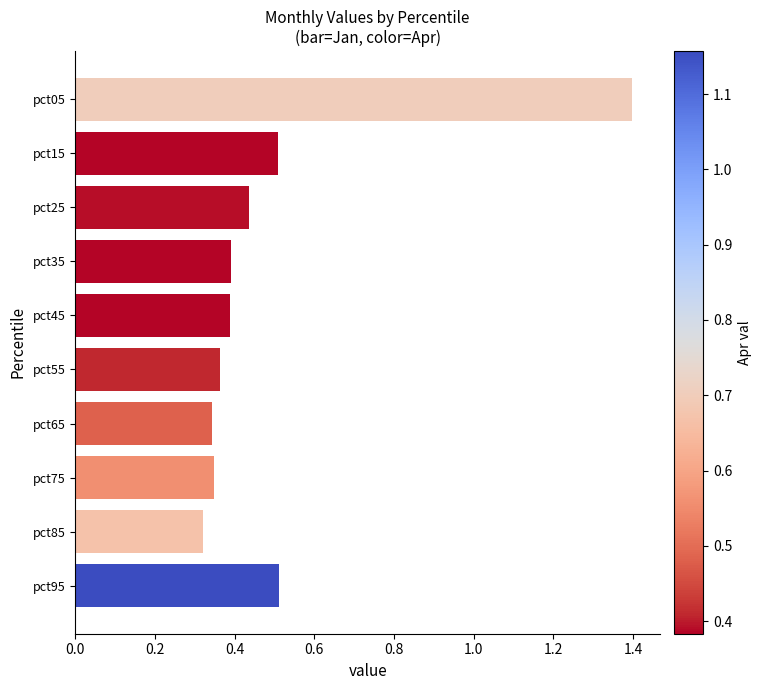

Is it true that the value at pct35 is 0.4?

True